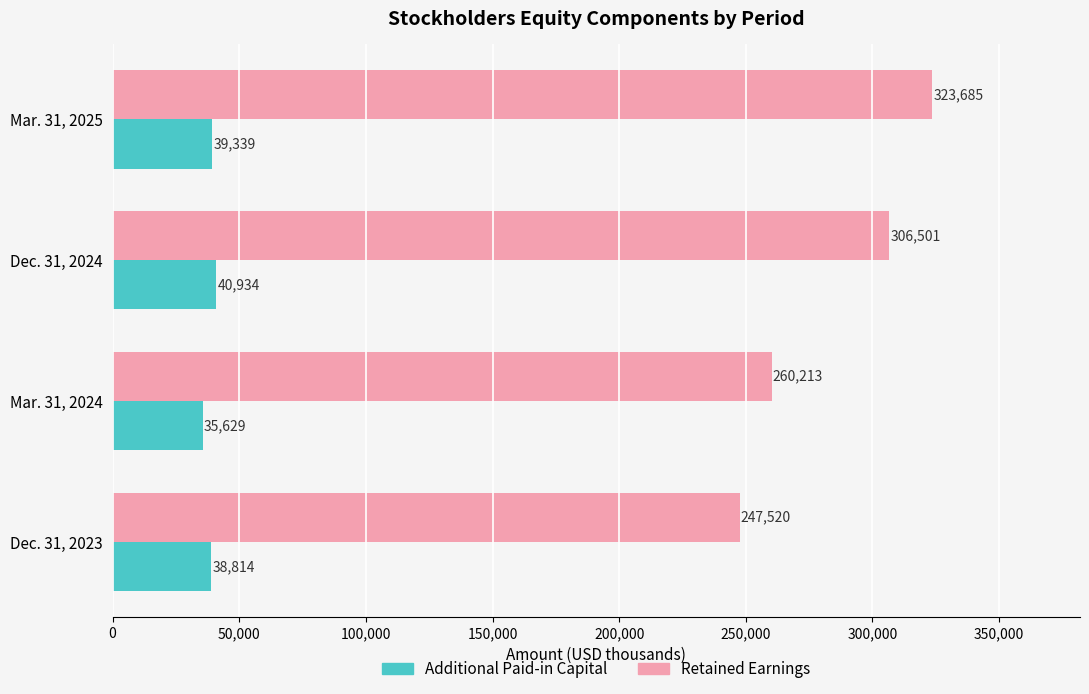

List the labels in order of Additional Paid-in Capital value, smallest first.

Mar. 31, 2024, Dec. 31, 2023, Mar. 31, 2025, Dec. 31, 2024